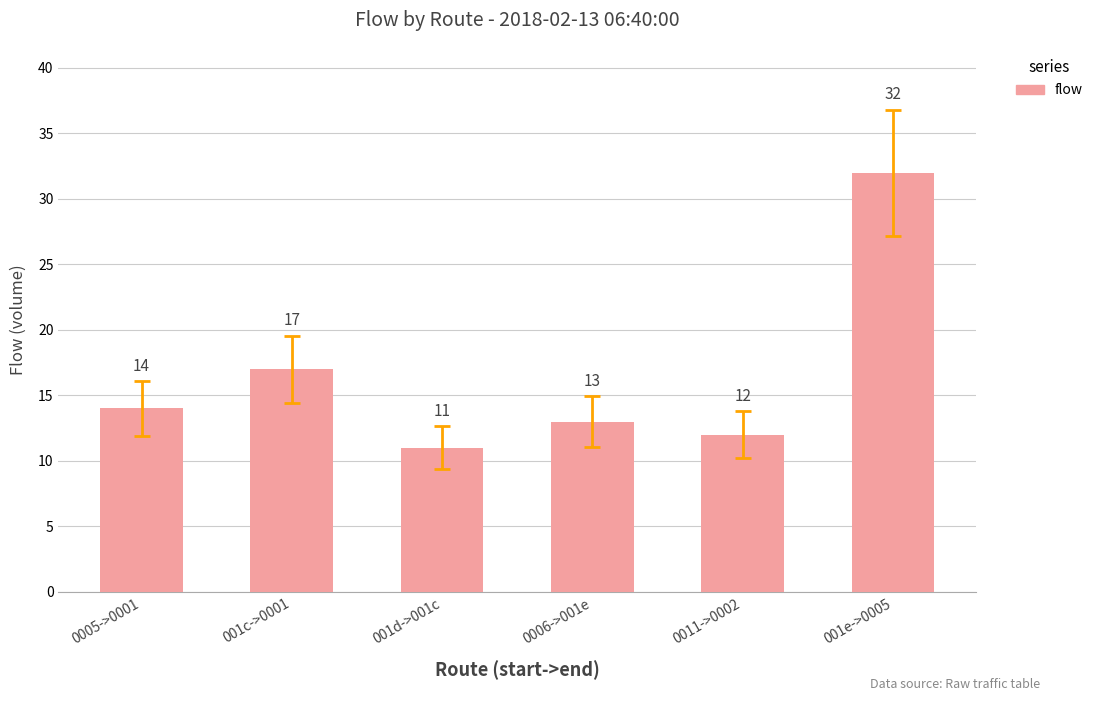

The chart shows a value of 17 at 001c->0001. True or false?

True